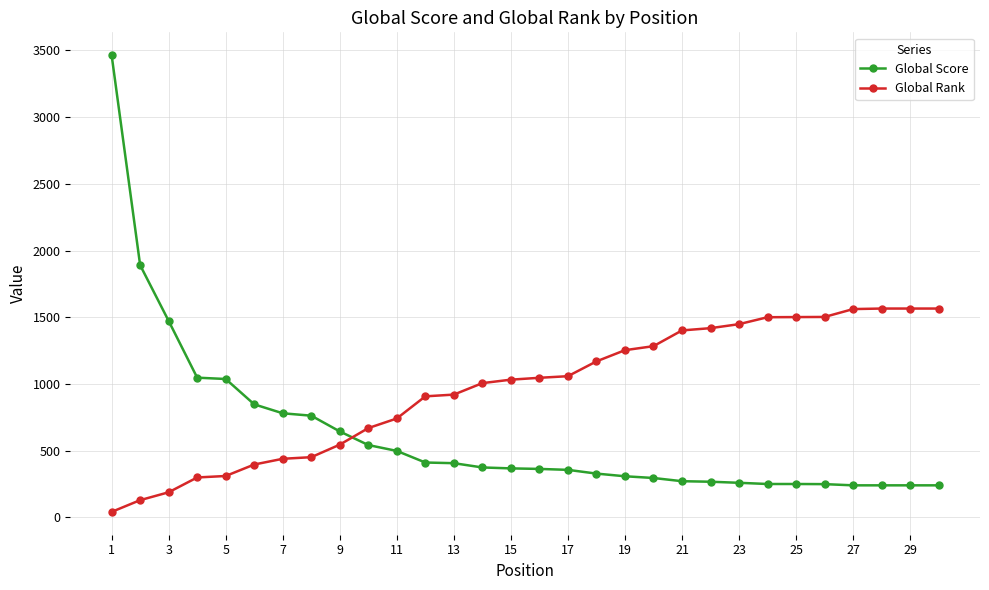

After their last crossing, which series has the higher values: Global Rank or Global Score?

Global Rank